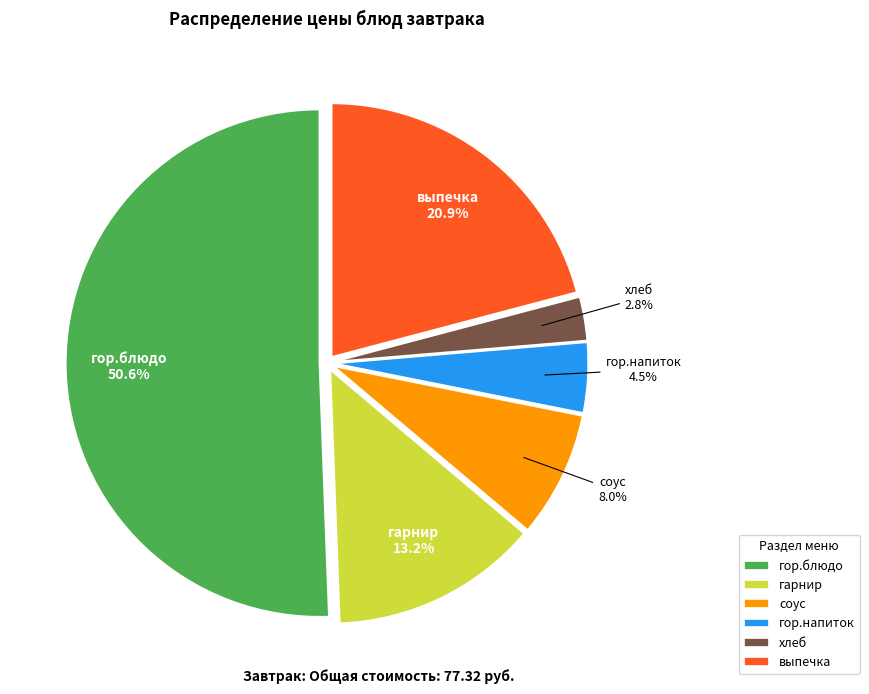

Rank the categories by value from highest to lowest.

гор.блюдо, выпечка, гарнир, соус, гор.напиток, хлеб